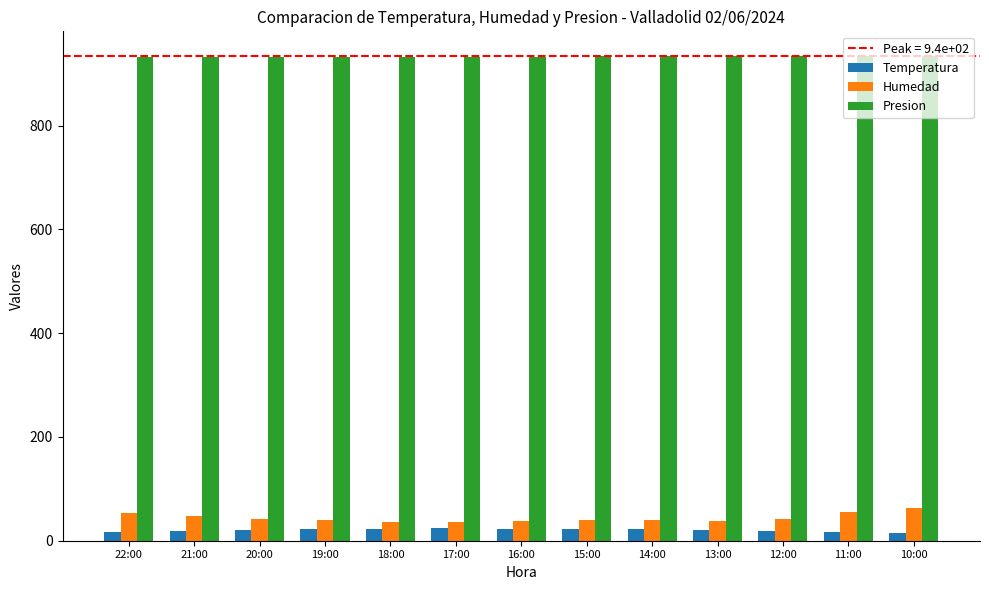

What is the total value across all series at 19:00?

994.0